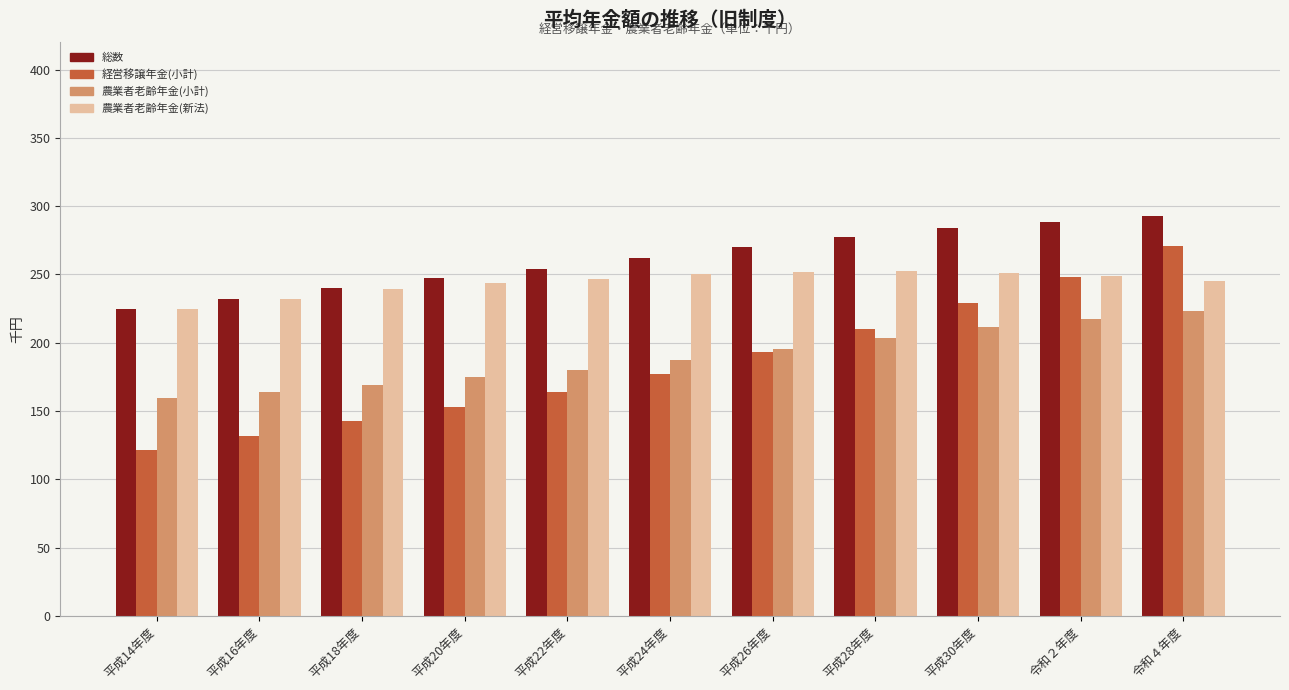

What is the label of the 2nd bar from the right?

令和２年度